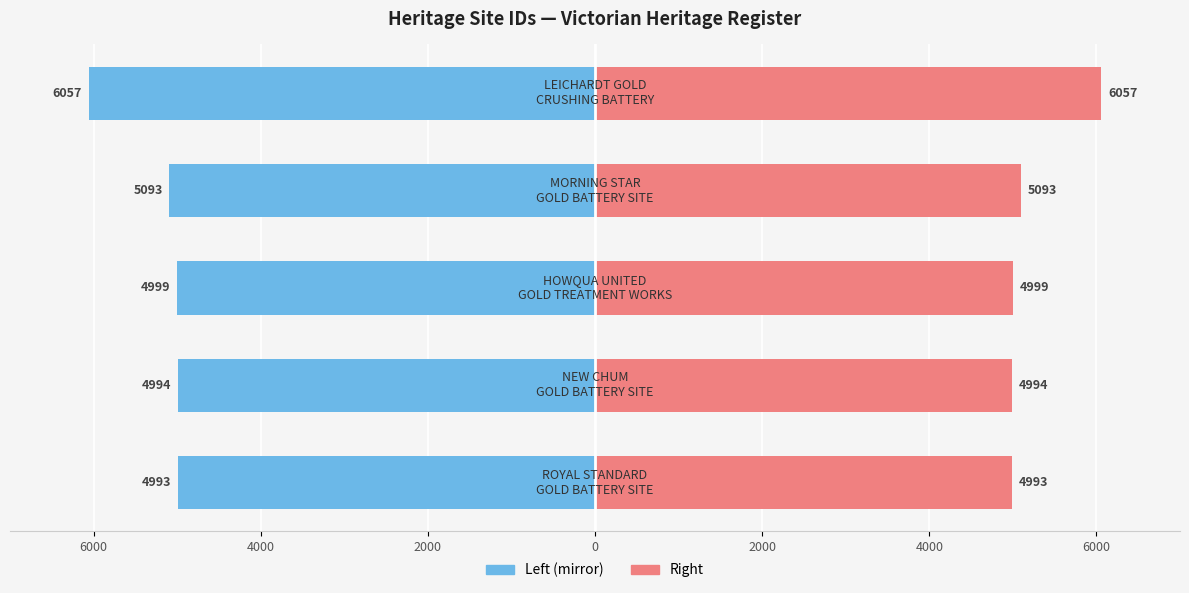

List the series in order of their overall mean, highest first.

ID (right), ID (left)